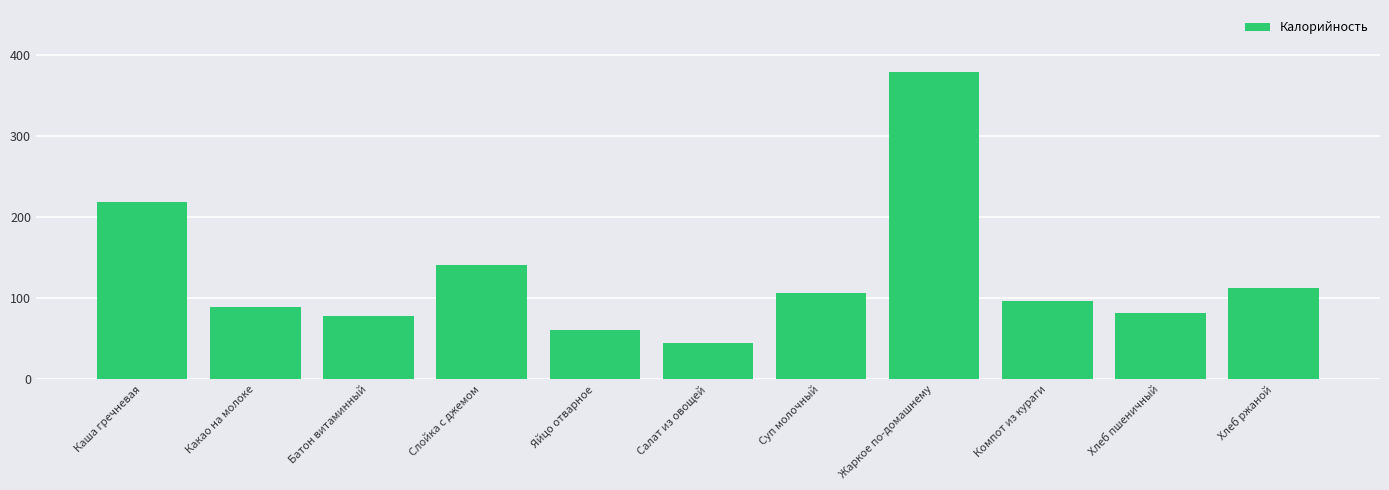

True or false: the data shows 88.8 at Яйцо отварное.

False